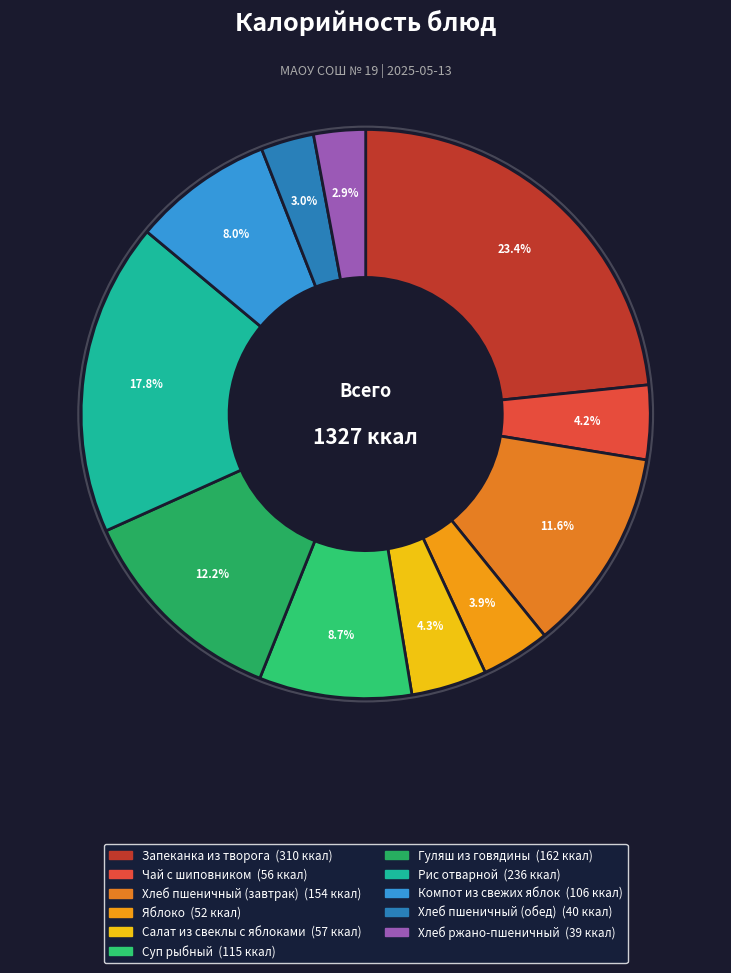

What is the smallest slice in the pie chart?

Хлеб ржано-пшеничный